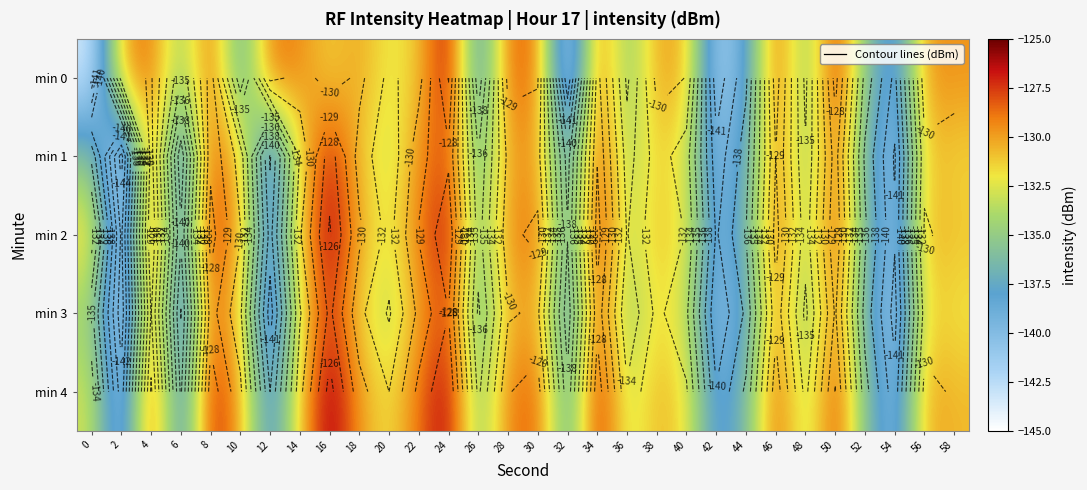

Where is min 3 nearest to the value -135?

36